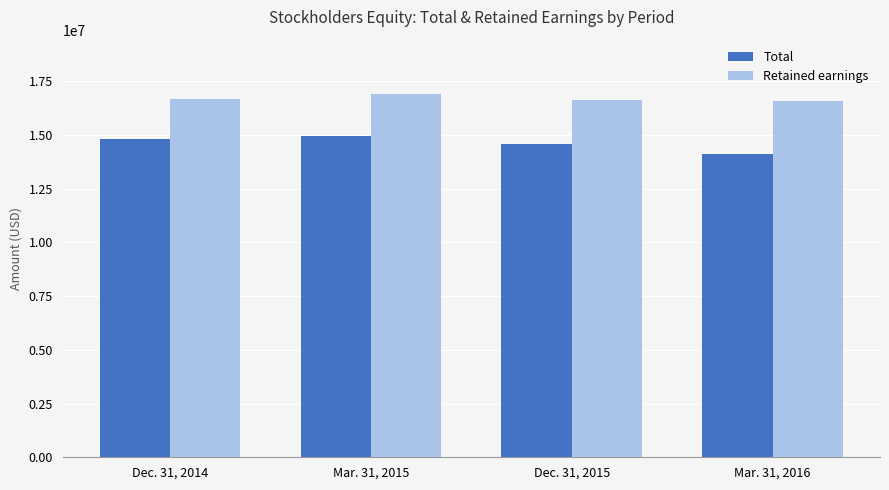

What is the difference between the second highest and minimum values in the Retained earnings series?

112683